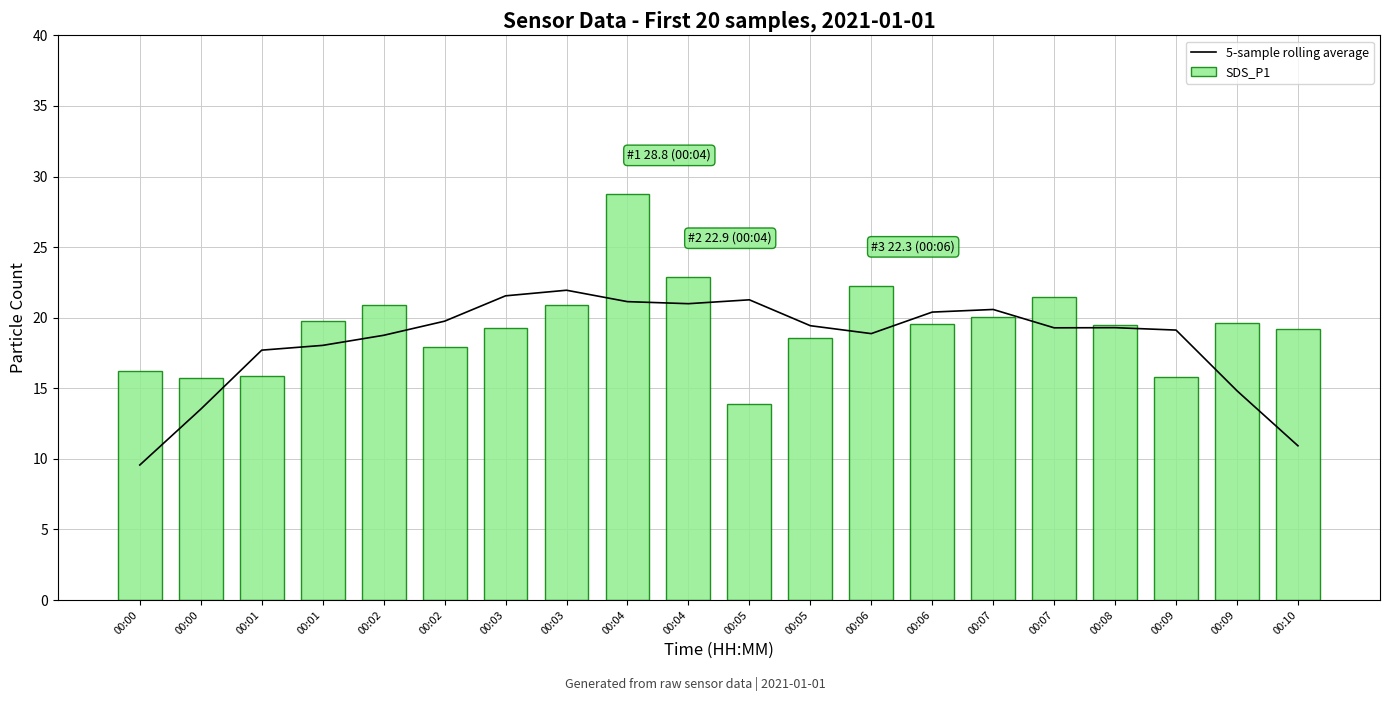

List the labels in order of SDS_P1 value, largest first.

00:04, 00:04, 00:06, 00:07, 00:02, 00:03, 00:07, 00:01, 00:09, 00:06, 00:08, 00:03, 00:10, 00:05, 00:02, 00:00, 00:01, 00:09, 00:00, 00:05